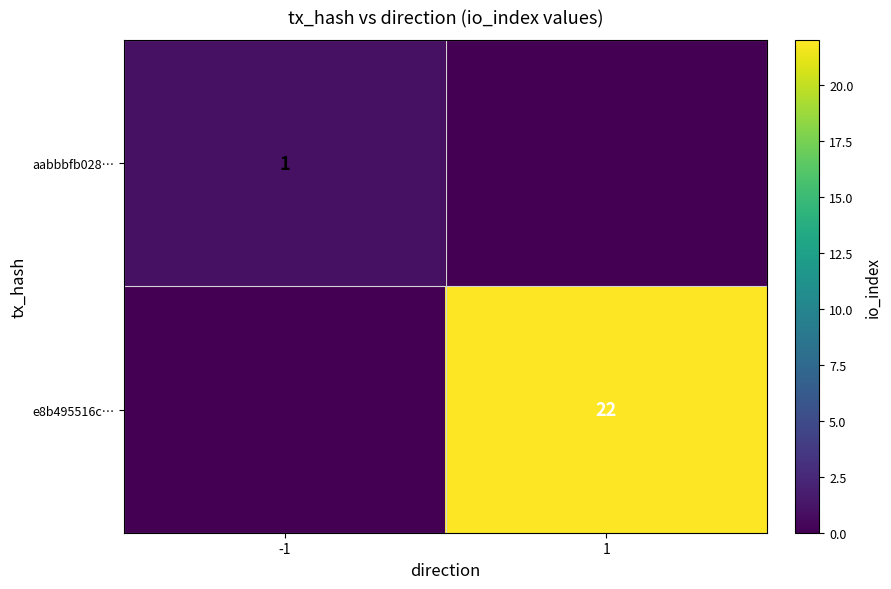

The aabbbfb028… series shows 1 at -1. True or false?

True